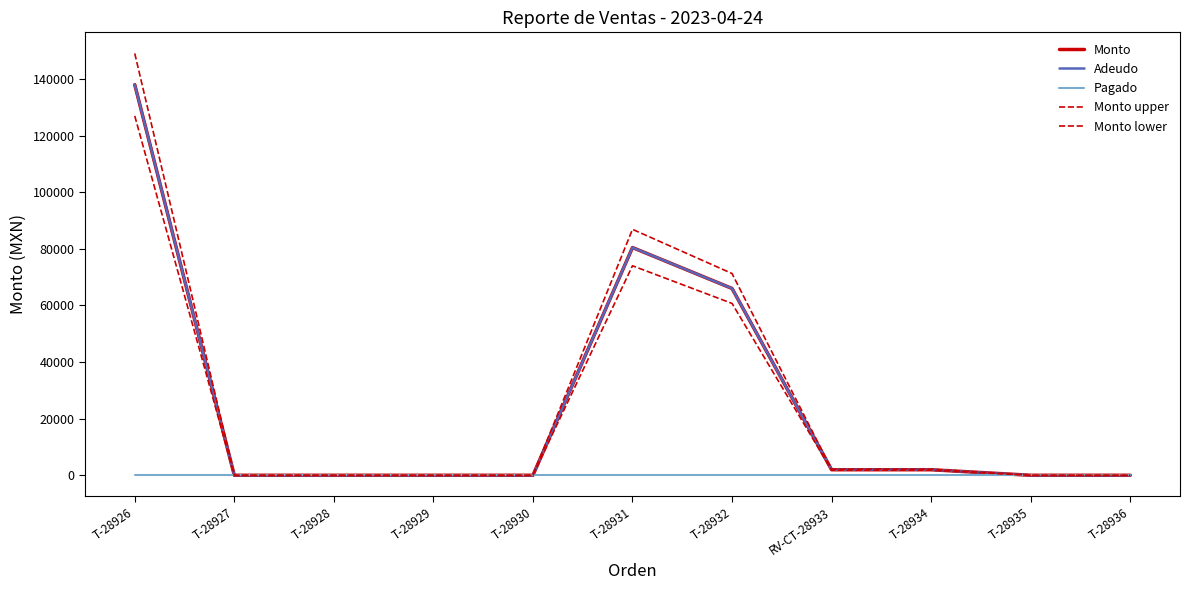

Is this an area chart (filled region under the line)?

No